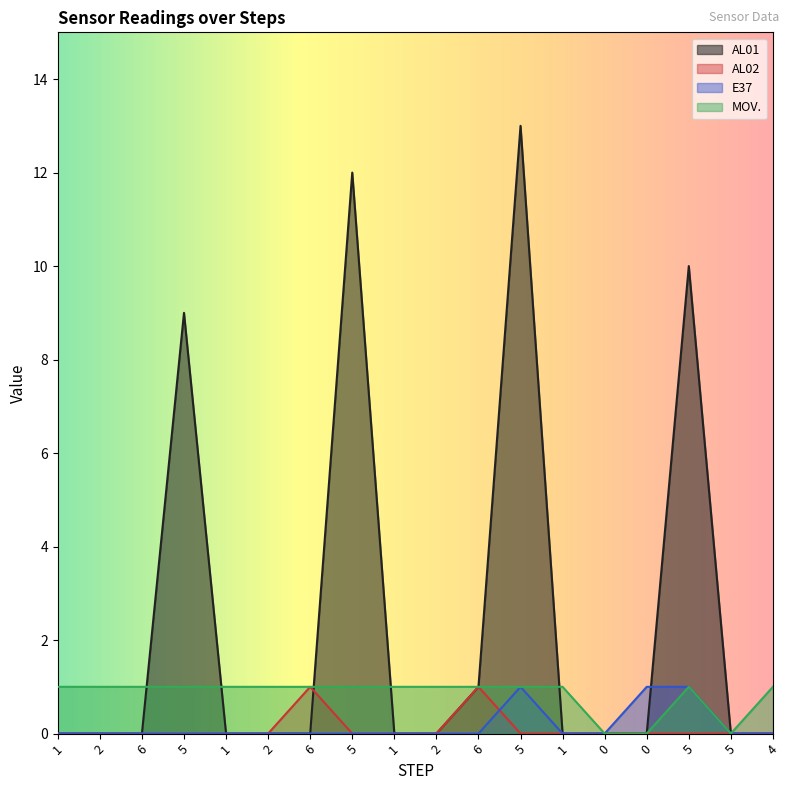

How many values in AL02 are above zero?

2